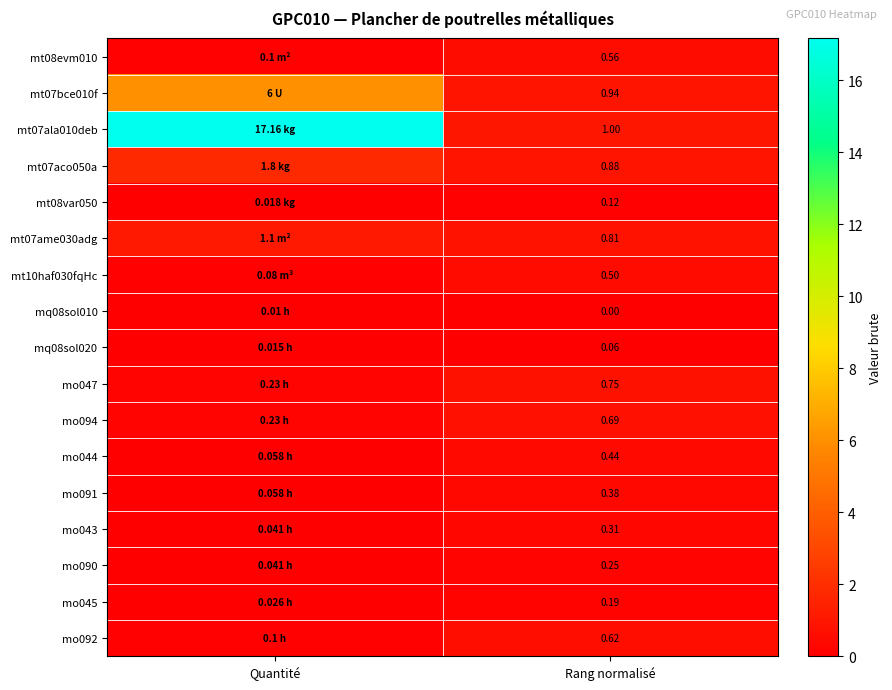

Is the value of mo045 at Rang normalisé greater than the value of mo047 at Rang normalisé?

No